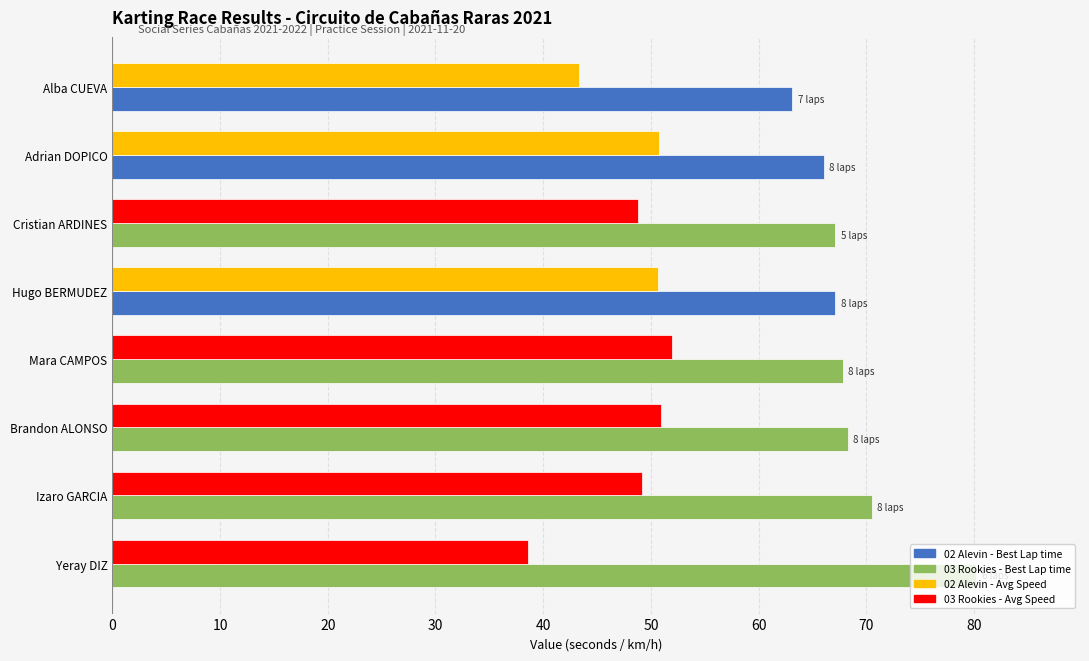

How many series are shown in this chart?

2